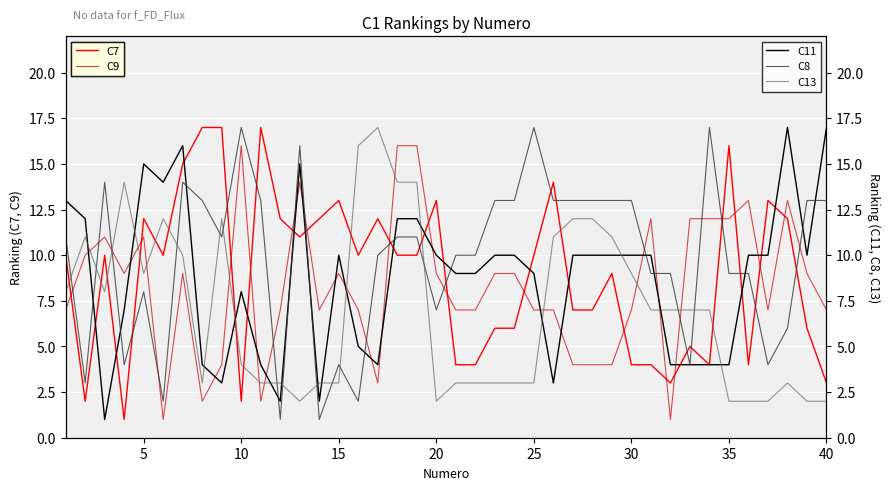

Reading left to right, extract all data points from this chart.

C7: 10	2	10	1	12	10	15	17	17	2	17	12	11	12	13	10	12	10	10	13	4	4	6	6	10	14	7	7	9	4	4	3	5	4	16	4	13	12	6	3
C9: 7	10	11	9	11	1	9	2	4	16	2	7	14	7	9	7	3	16	16	9	7	7	9	9	7	7	4	4	4	7	12	1	12	12	12	13	7	13	9	7
C11: 13	12	1	7	15	14	16	4	3	8	4	2	15	2	10	5	4	12	12	10	9	9	10	10	9	3	10	10	10	10	10	4	4	4	4	10	10	17	10	17
C8: 11	3	14	4	8	2	14	13	11	17	13	1	16	1	4	2	10	11	11	7	10	10	13	13	17	13	13	13	13	13	9	9	4	17	9	9	4	6	13	13
C13: 8	11	8	14	9	12	10	3	12	4	3	3	2	3	3	16	17	14	14	2	3	3	3	3	3	11	12	12	11	9	7	7	7	7	2	2	2	3	2	2